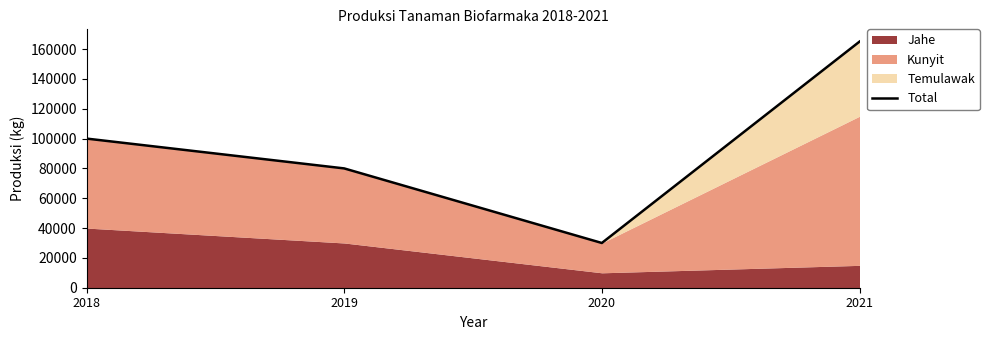

What is the value of the 3rd point from the left?

30000